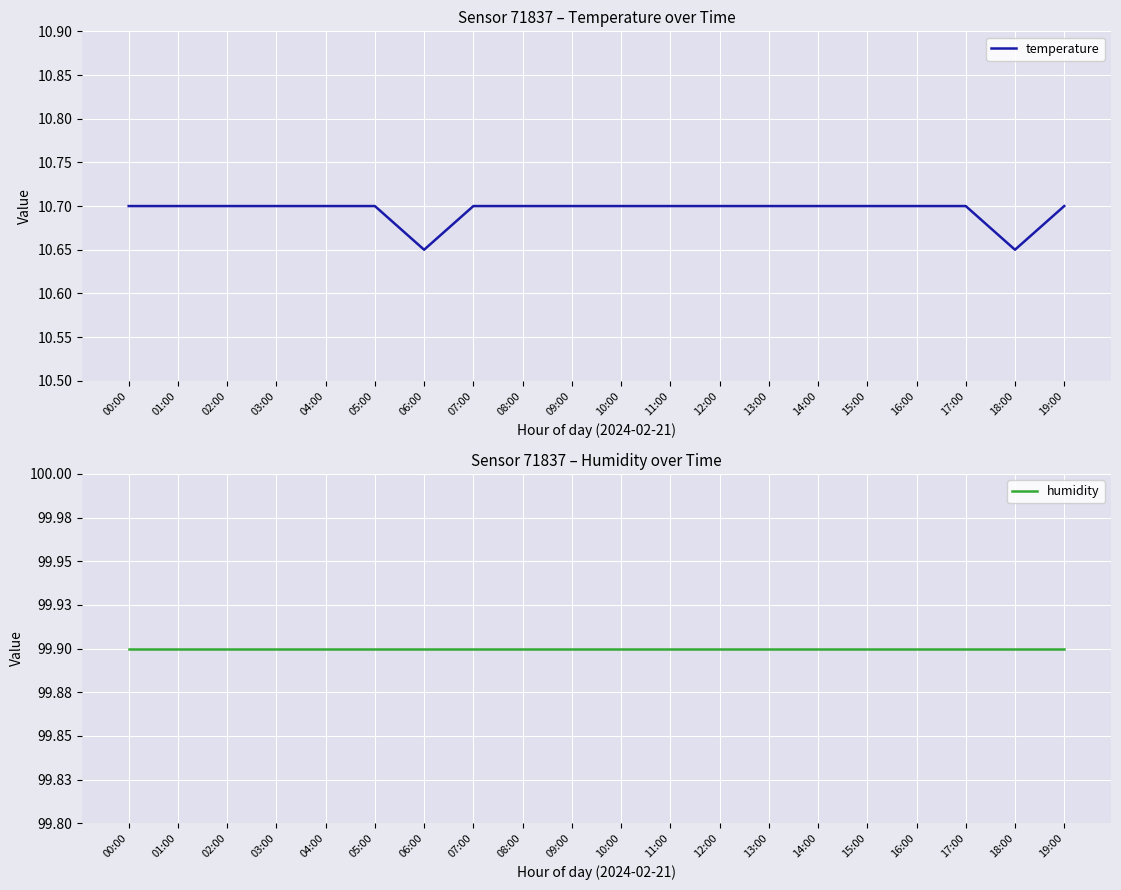

What is the total value across all series at 17:00?

110.6